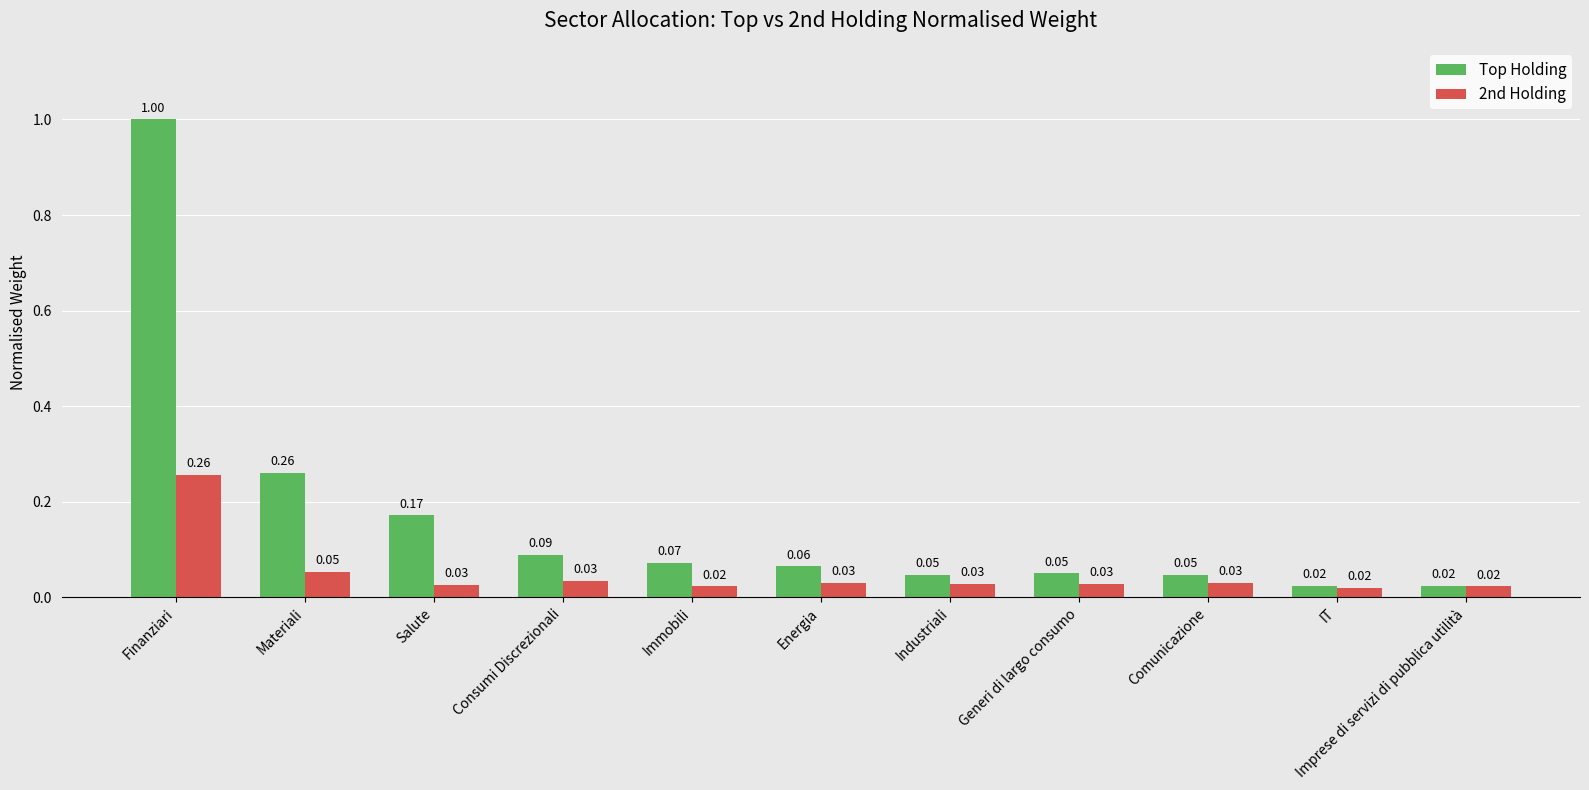

At which label does 2nd Holding reach its peak?

Finanziari